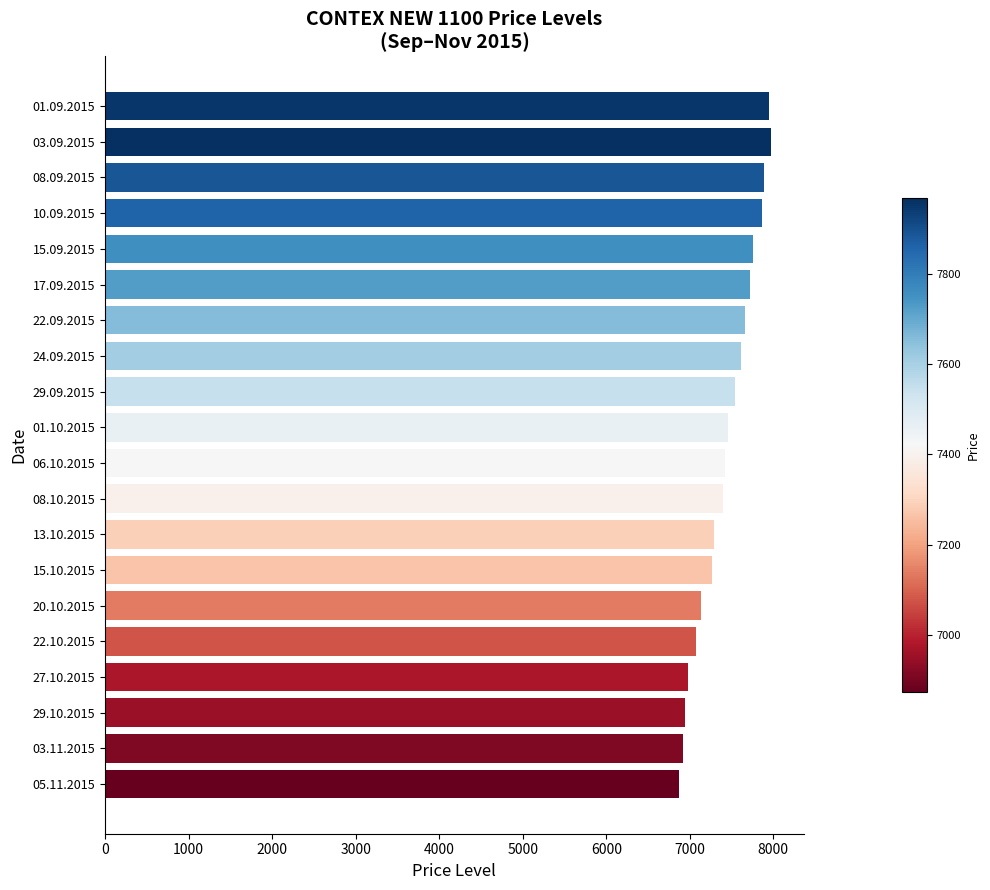

What is the ratio of the value at 22.10.2015 to the value at 20.10.2015?

1.0